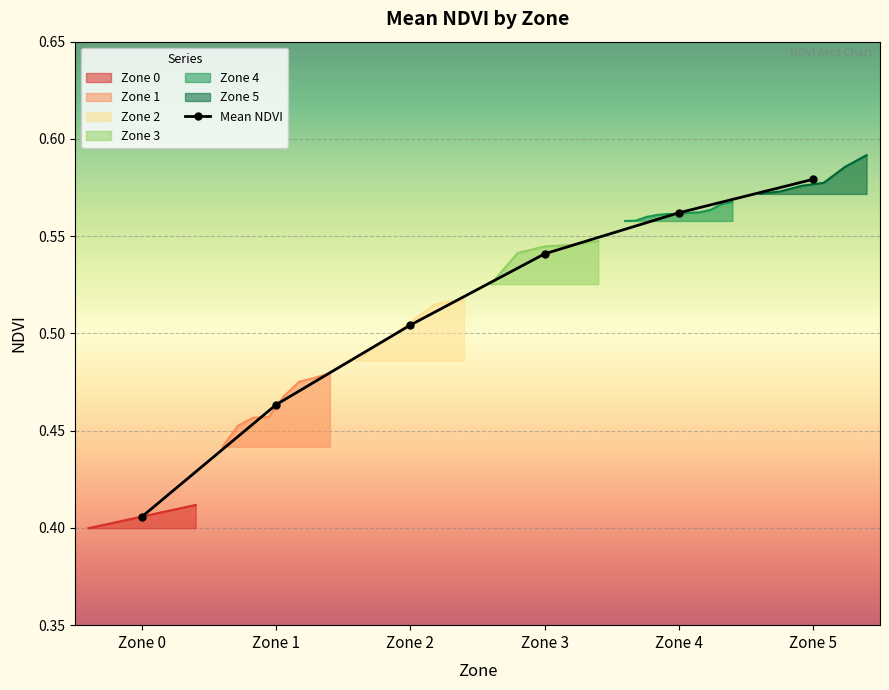

How many categories are shown in the chart?

6